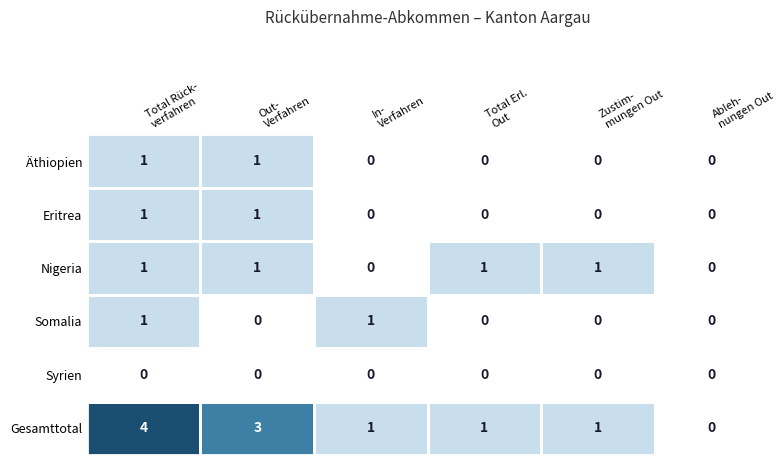

Count the Äthiopien values in the range 0 to 1.

6